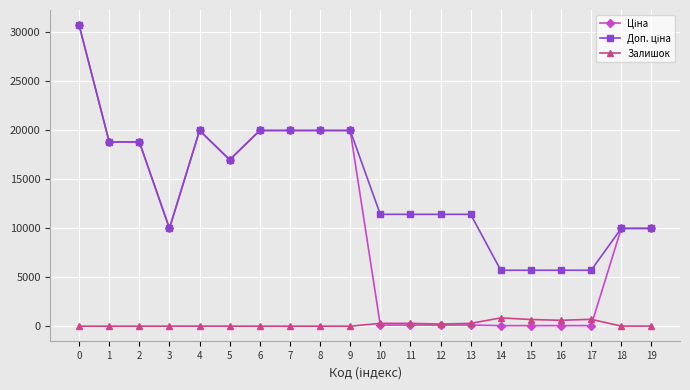

What is the highest value of the Залишок series?

845.0